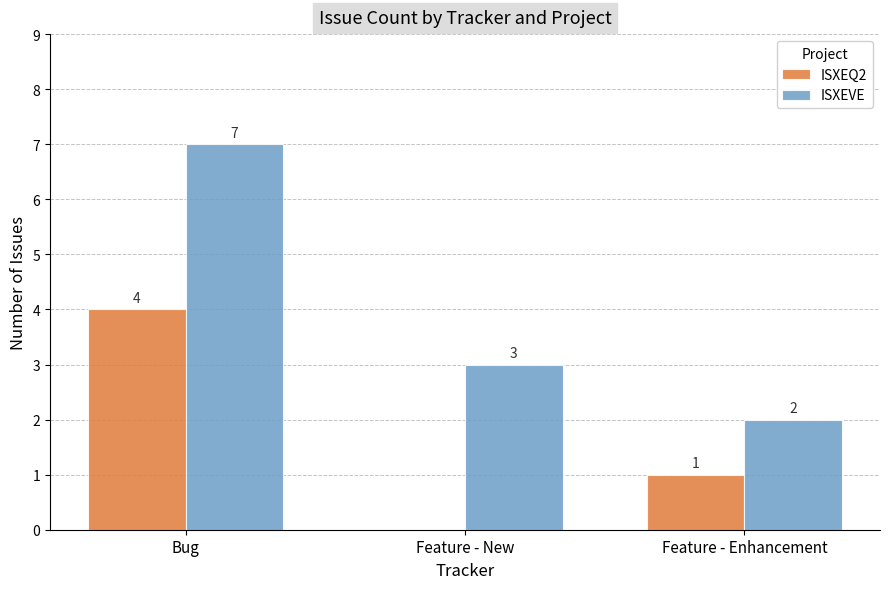

Count the number of data series in this chart.

2